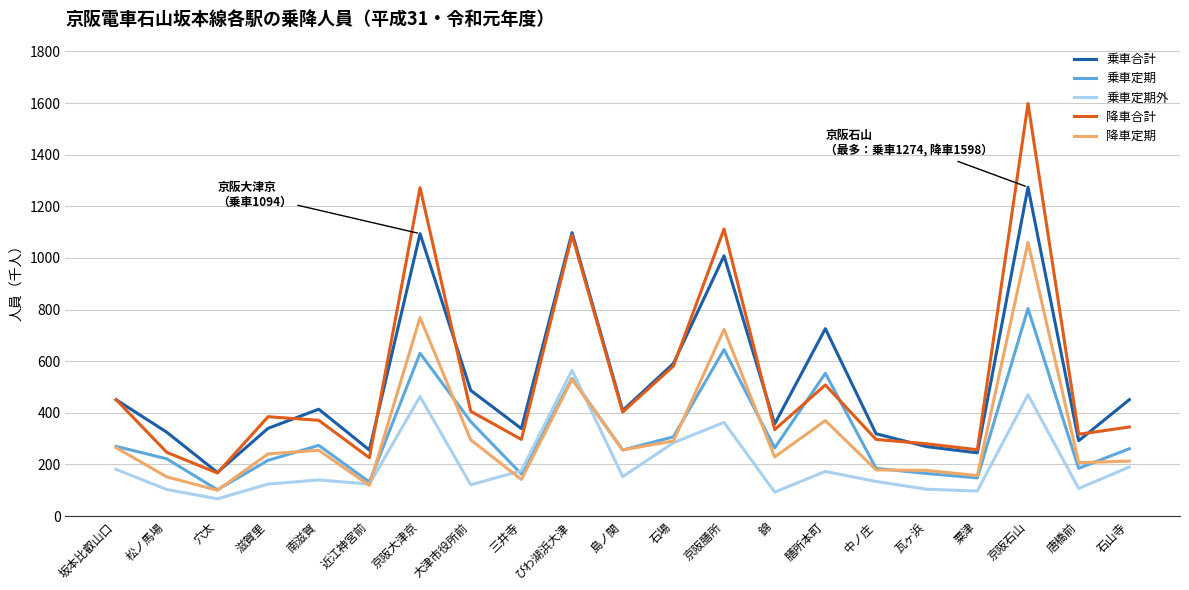

True or false: 降車定期 and 降車合計 intersect in this chart.

False